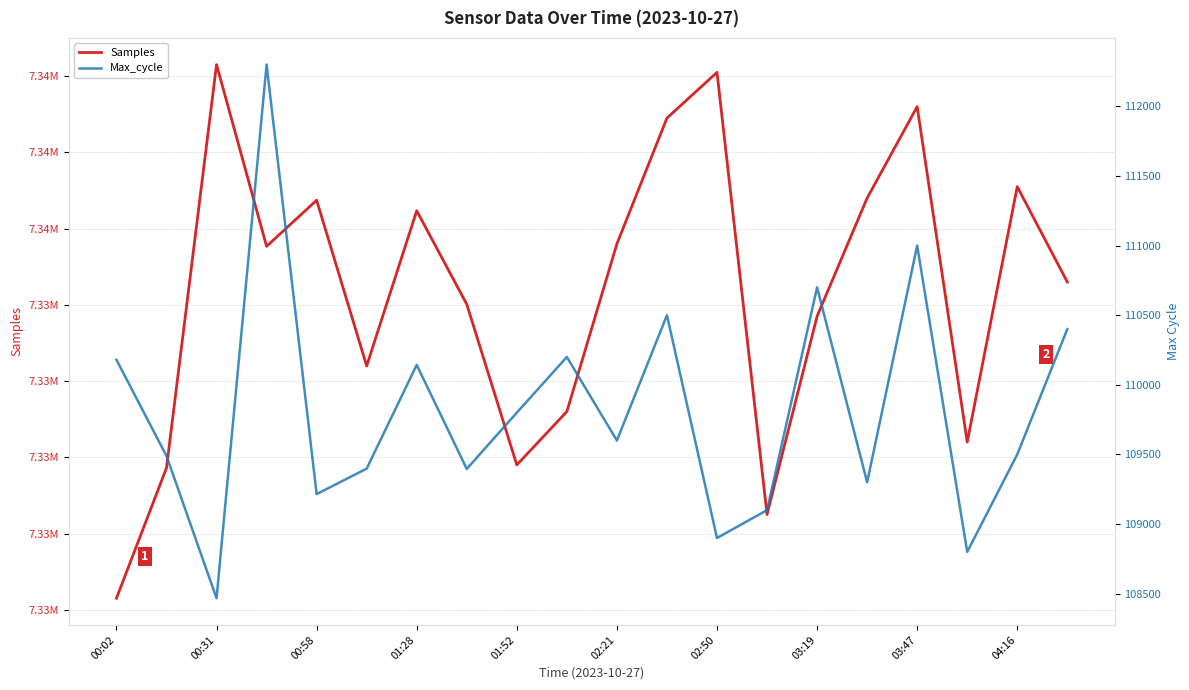

True or false: Samples has a value of 7333700 at 03:19.

True